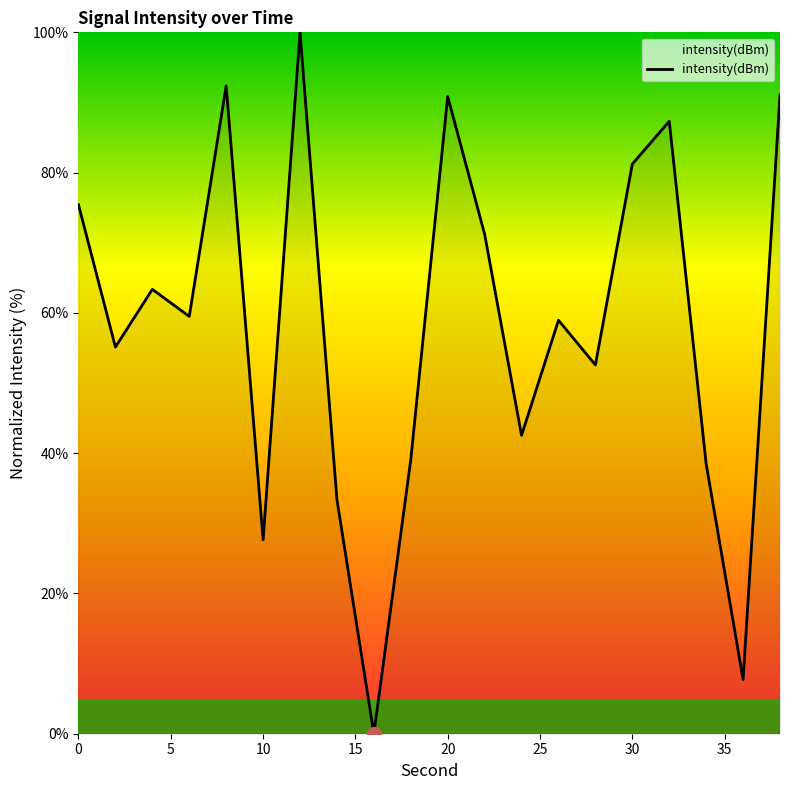

What is the difference between the maximum and minimum values?

100.0